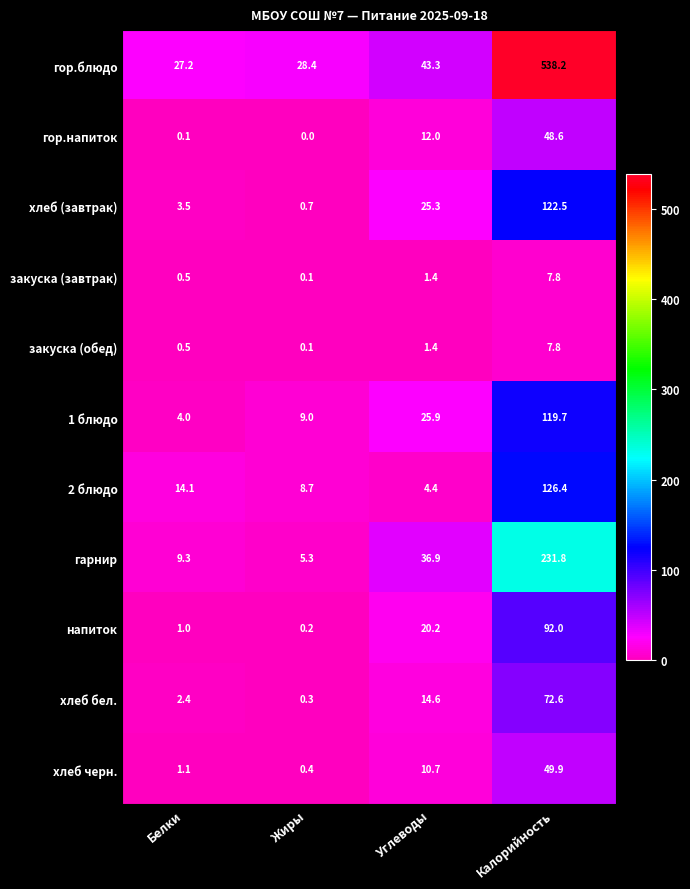

What is the sum of the гор.блюдо values at Калорийность and Углеводы?

581.5